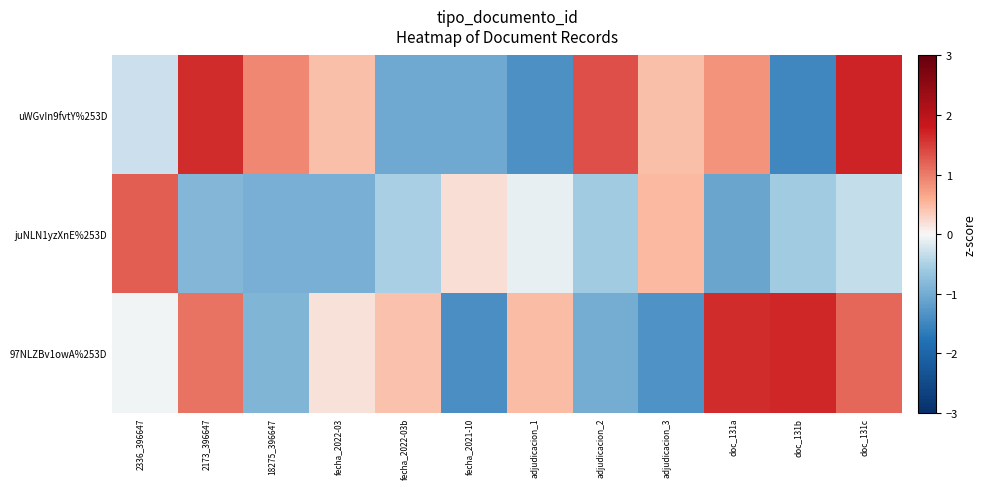

List the series in order of their peak value, lowest first.

juNLN1yzXnE%253D, 97NLZBv1owA%253D, uWGvIn9fvtY%253D